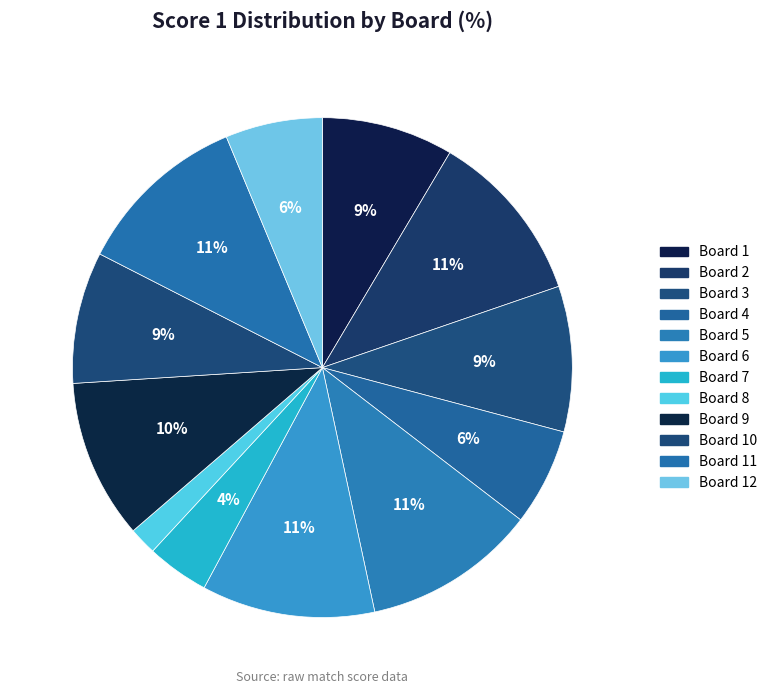

Count the number of slices in the pie.

12